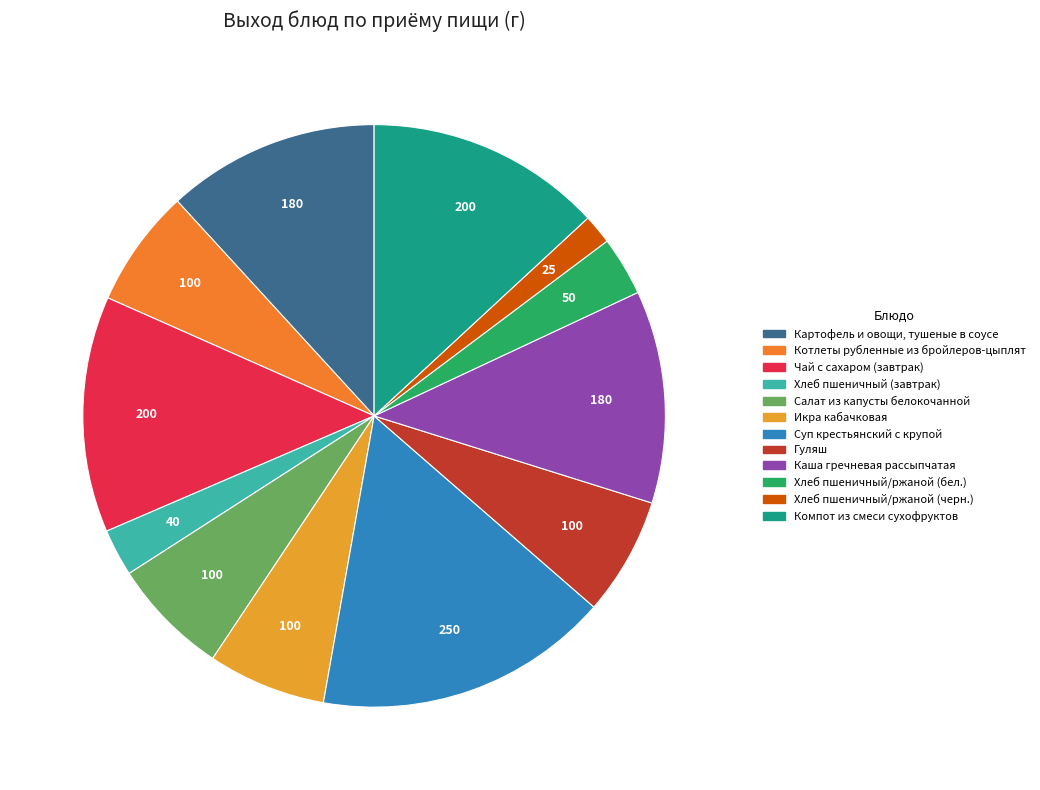

What is the total percentage of Гуляш and Картофель и овощи, тушеные в соусе?

18.4%